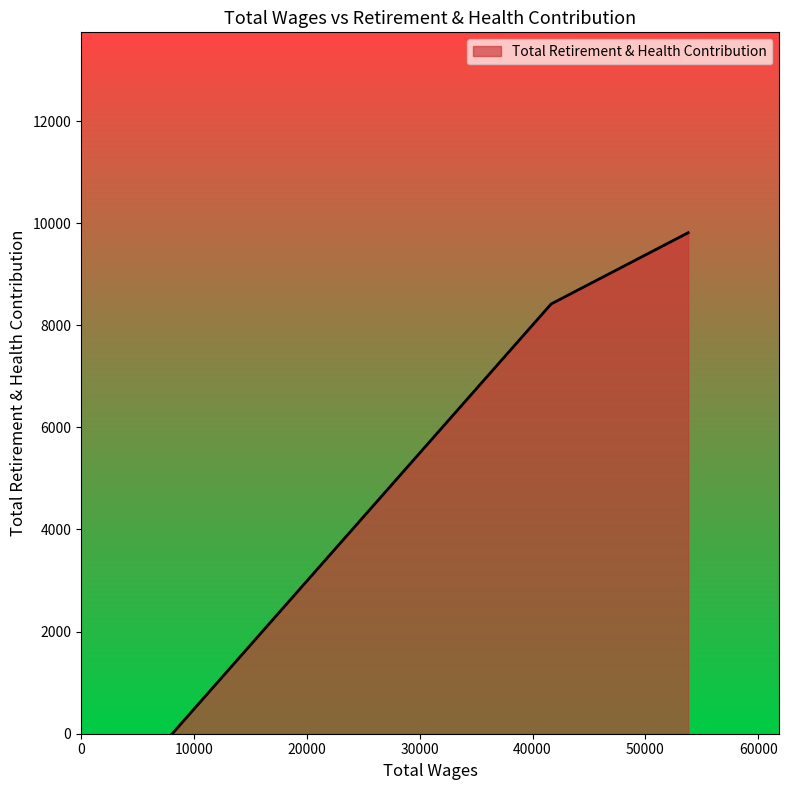

What is the sum of all values?

18229